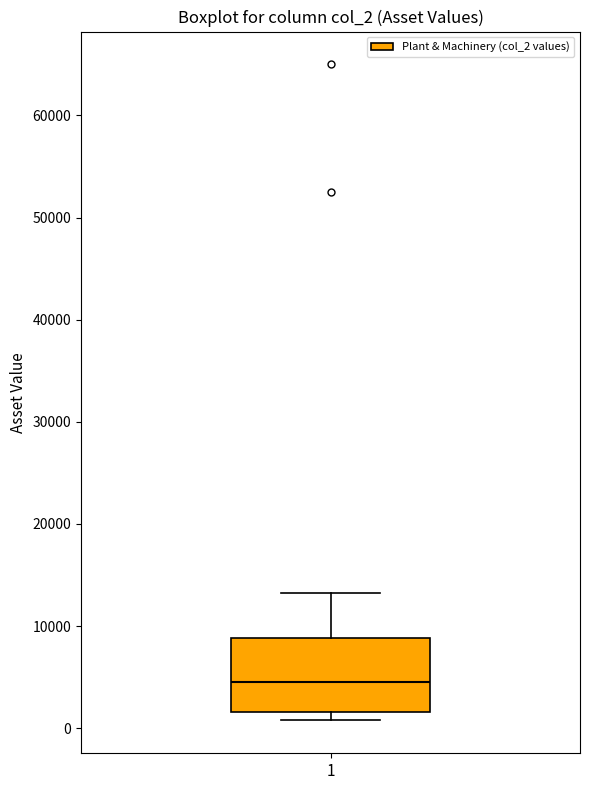

Transcribe this box plot: give where the median line is, the range the box spans, and where the two whiskers end, as read against the y-axis. The values are not printed on the chart, so give them approximately, as read against the axis.

median 5000, box 2000 to 9000, whiskers 1000 to 13000